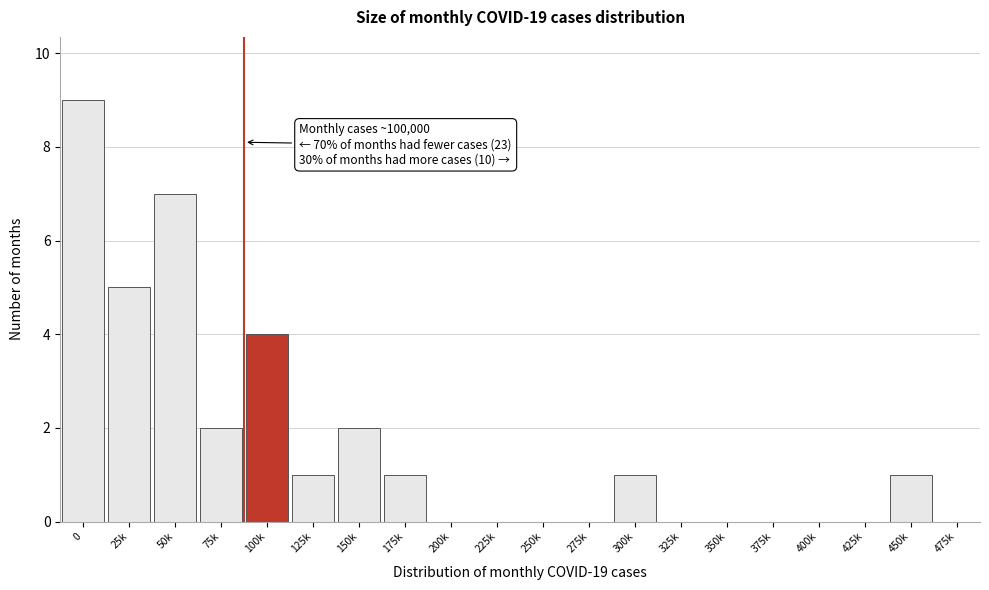

Reading left to right, list all the values displayed in this chart.

0=9	25k=5	50k=7	75k=2	100k=4	125k=1	150k=2	175k=1	200k=0	225k=0	250k=0	275k=0	300k=1	325k=0	350k=0	375k=0	400k=0	425k=0	450k=1	475k=0